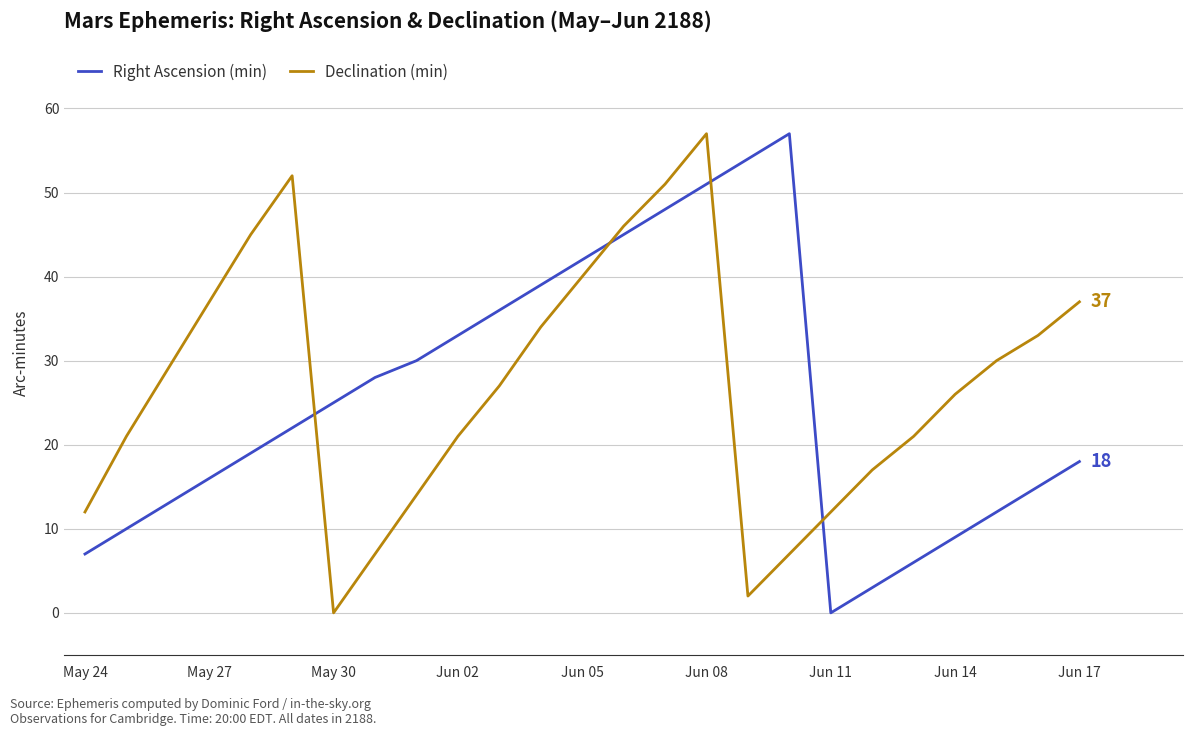

True or false: Declination (min) and Right Ascension (min) intersect in this chart.

True